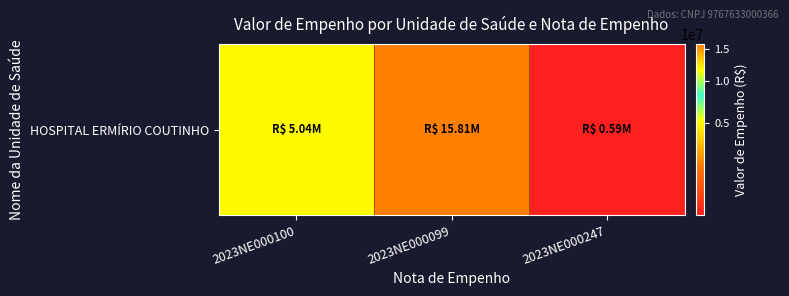

List the labels in order of value, largest first.

2023NE000099, 2023NE000100, 2023NE000247